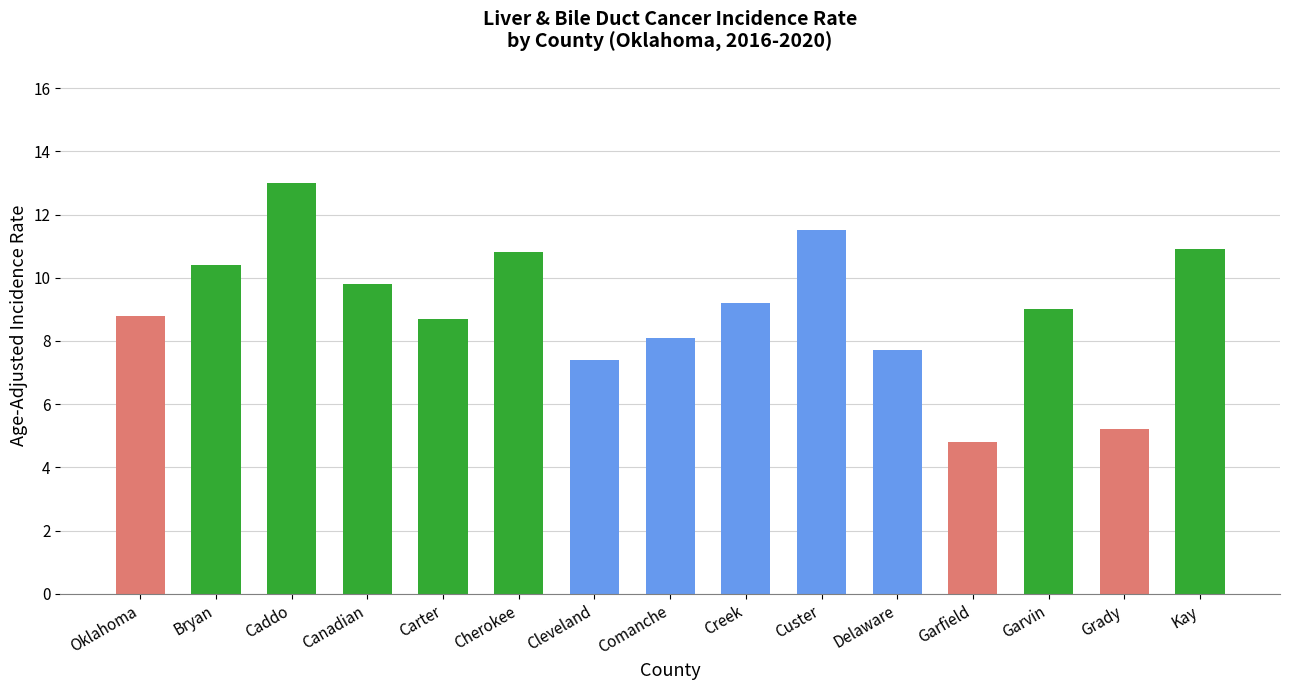

What is the smallest value displayed?

4.8